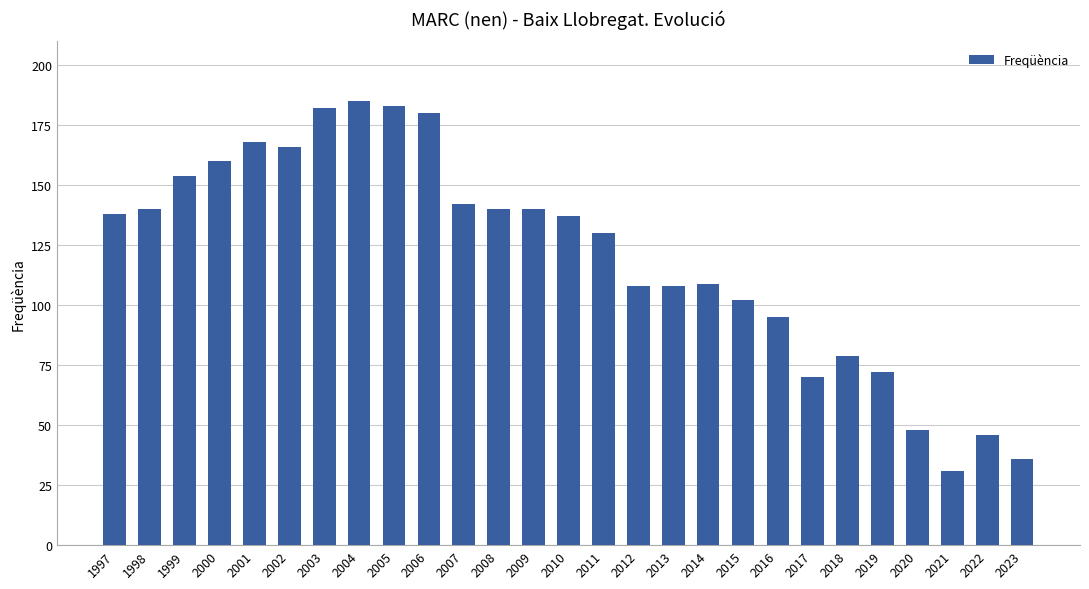

Are the bars horizontal?

No